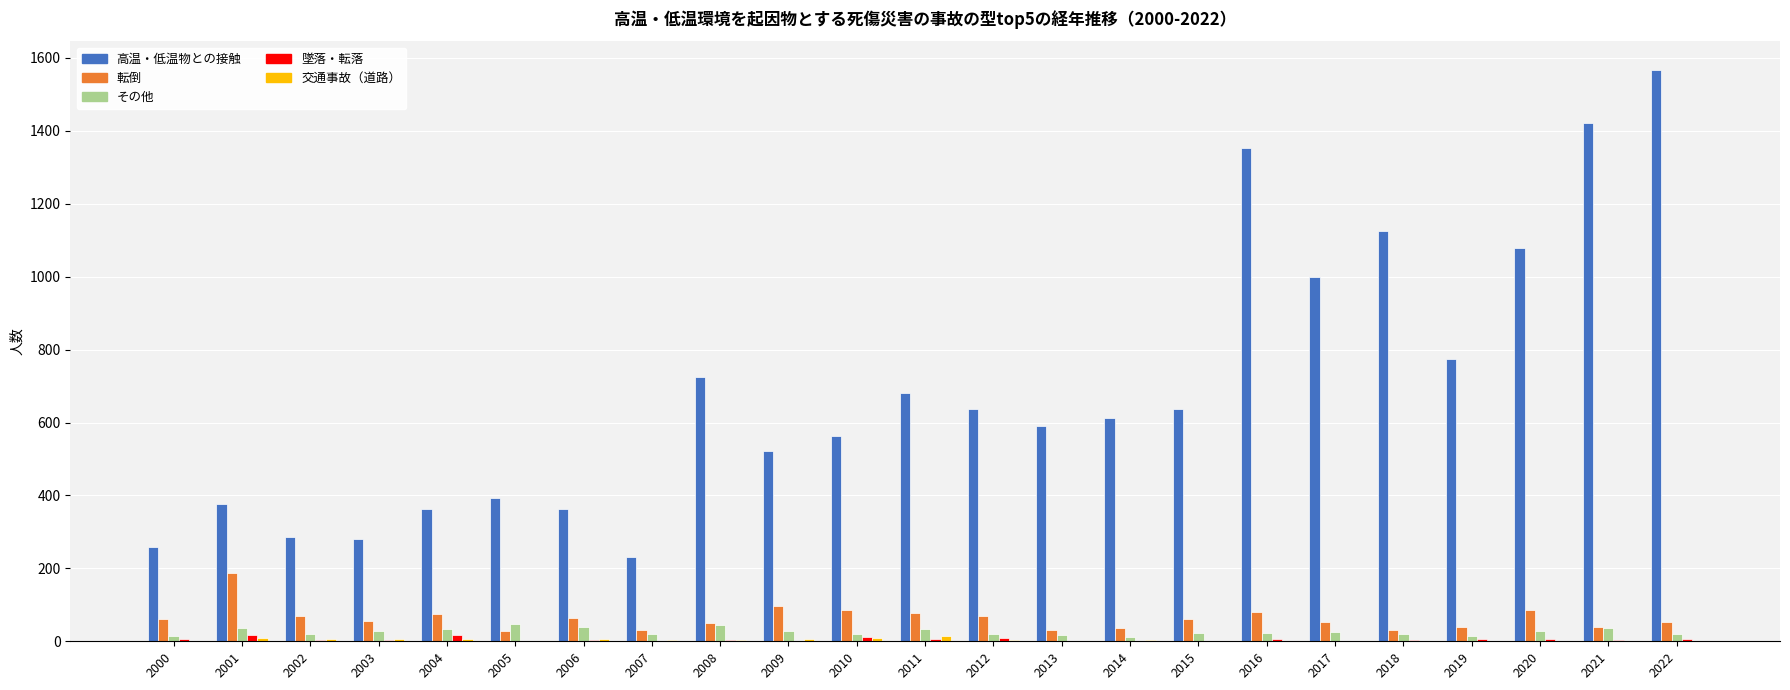

Is the value of 転倒 at 2022 greater than the value of 墜落・転落 at 2022?

Yes